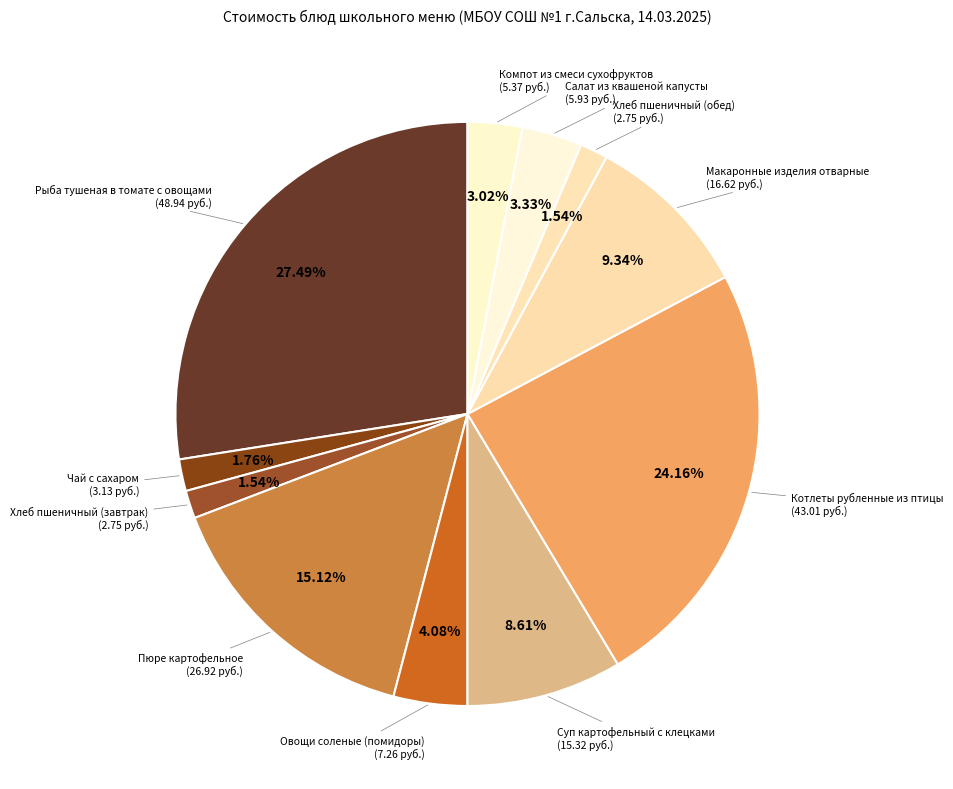

How many segments does this pie chart have?

11